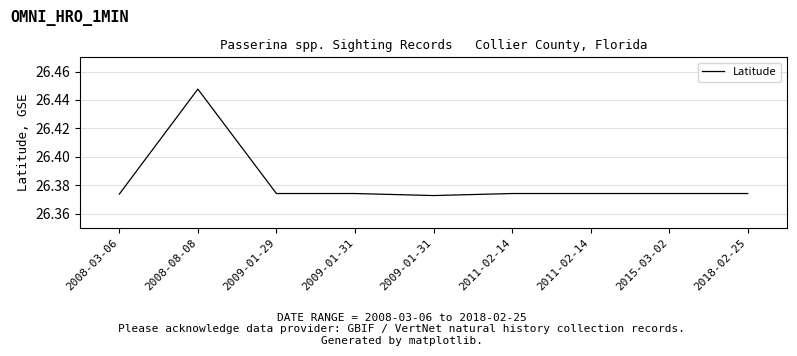

How many lines are shown in the chart?

1